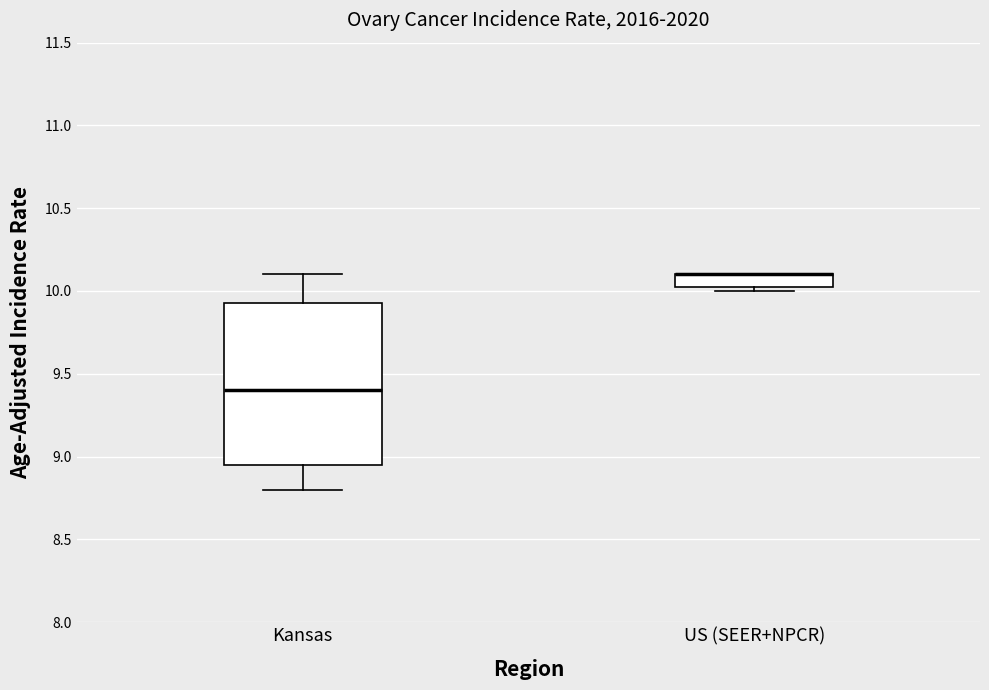

Comparing the boxes themselves (not the whiskers), which one is the tallest?

Kansas